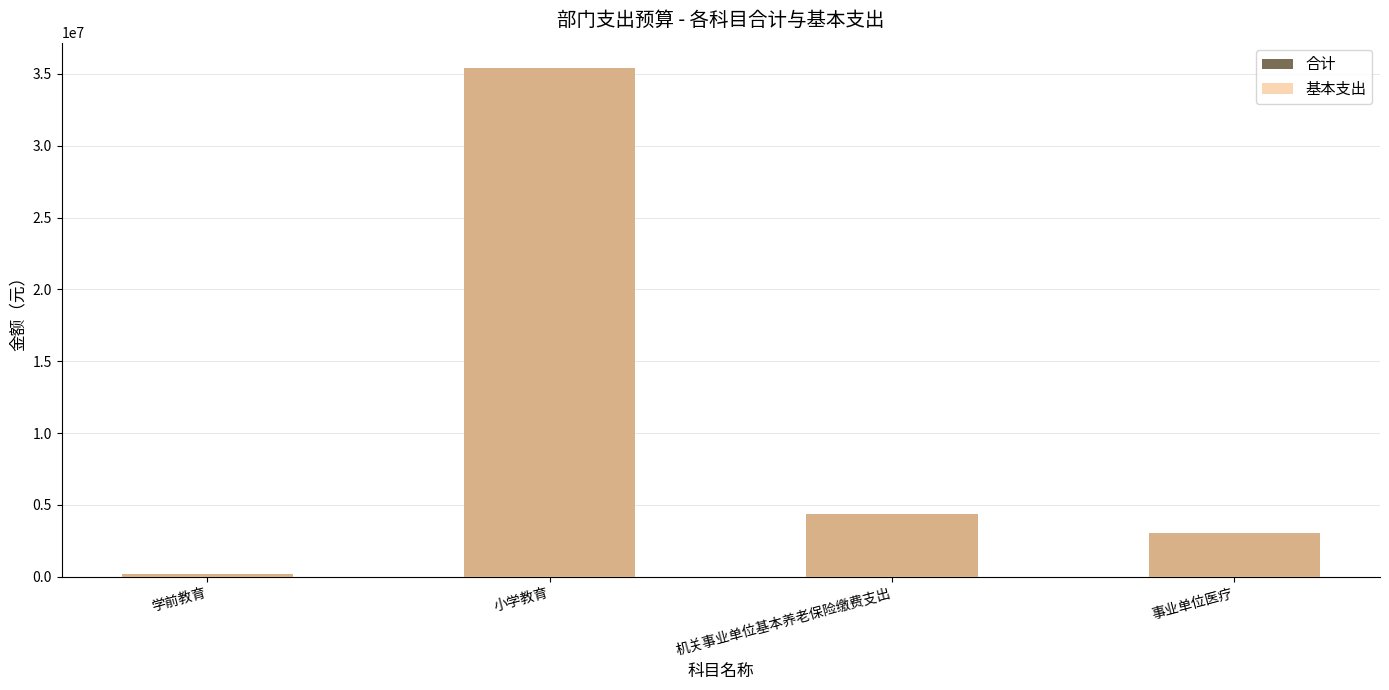

Reading left to right, list all the values displayed in this chart.

合计: 172800.0	35404874.2	4374347.4	3034703.5
基本支出: 172800.0	35404874.2	4374347.4	3034703.5